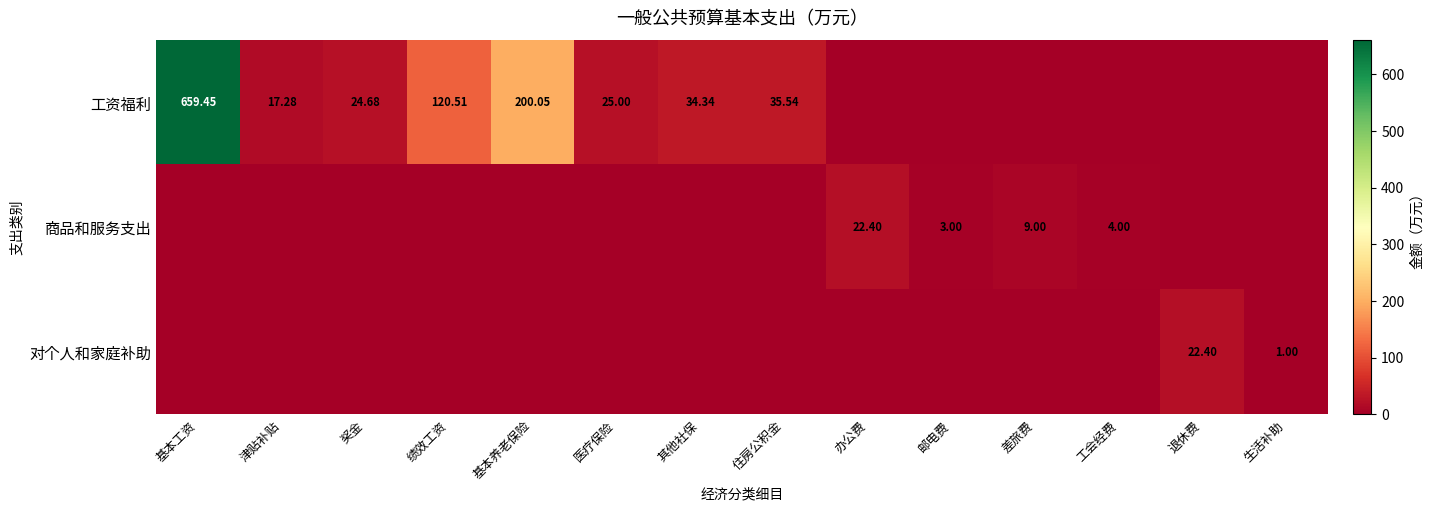

At which category does the chart reach its minimum across all series?

办公费